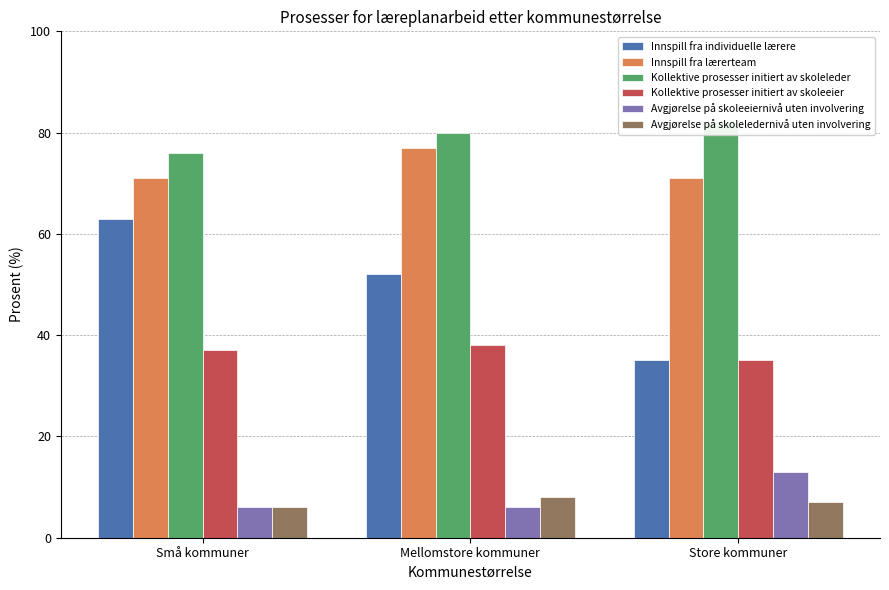

What value does the Kollektive prosesser initiert av skoleeier series have at Store kommuner?

35